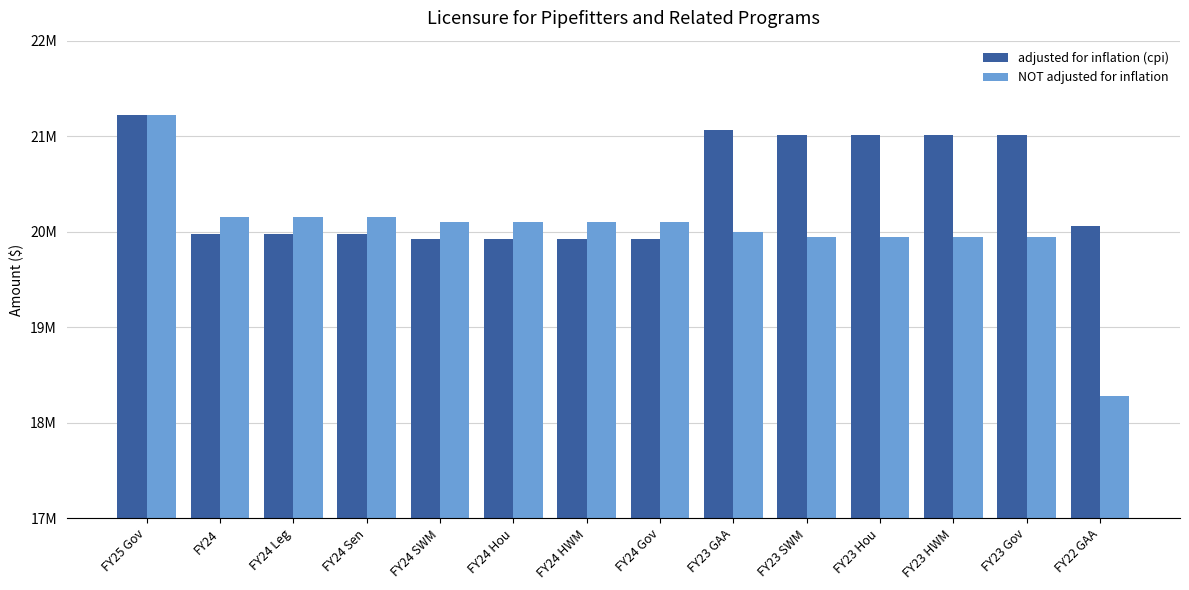

What are all the series names shown in the legend?

adjusted for inflation (cpi), NOT adjusted for inflation